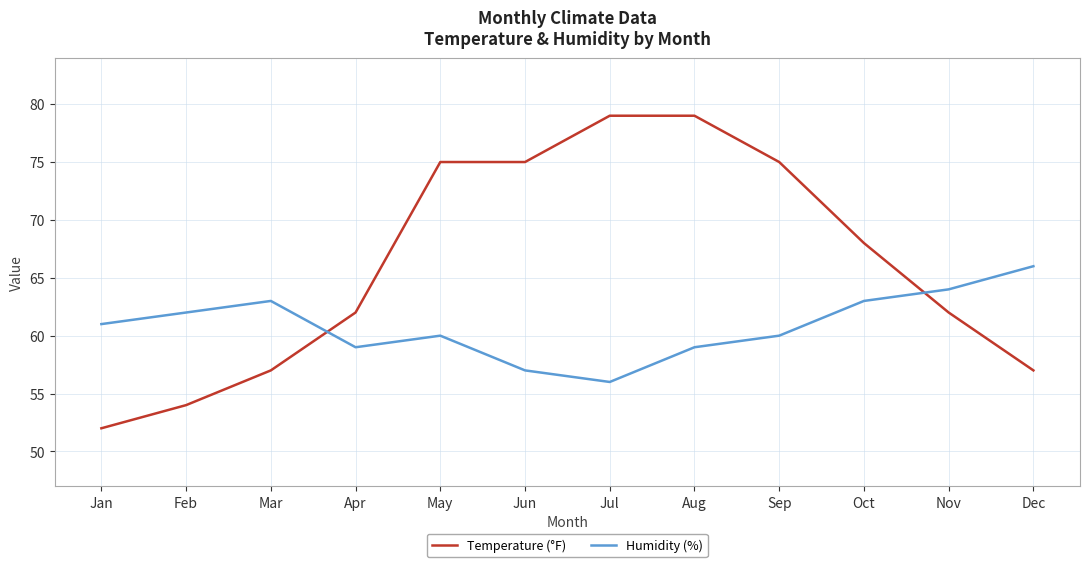

What are all the series names shown in the legend?

Temperature (°F), Humidity (%)